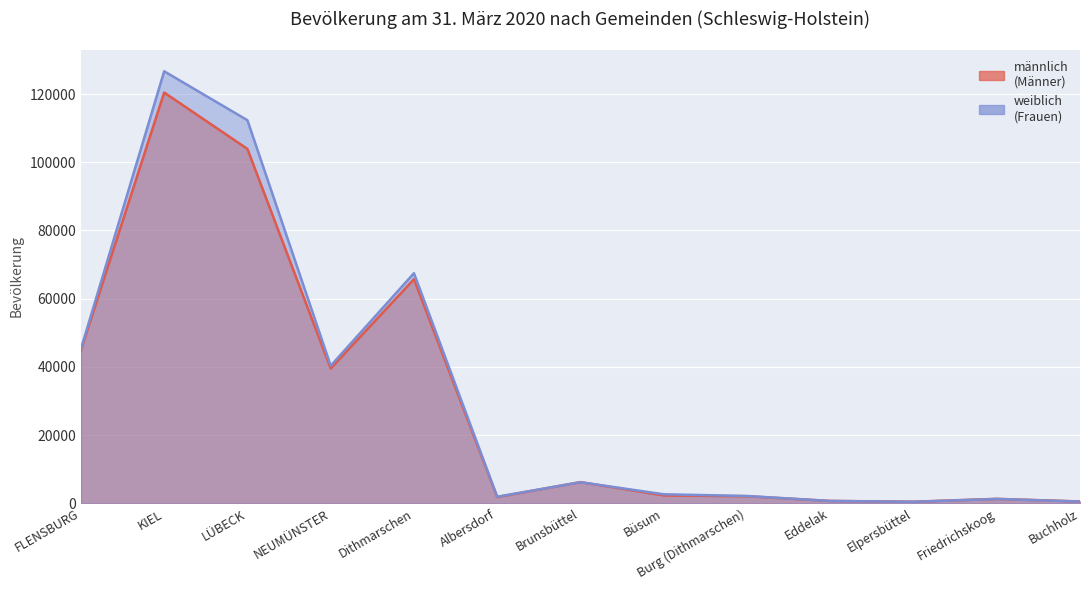

Which series has the largest total across all categories?

weiblich